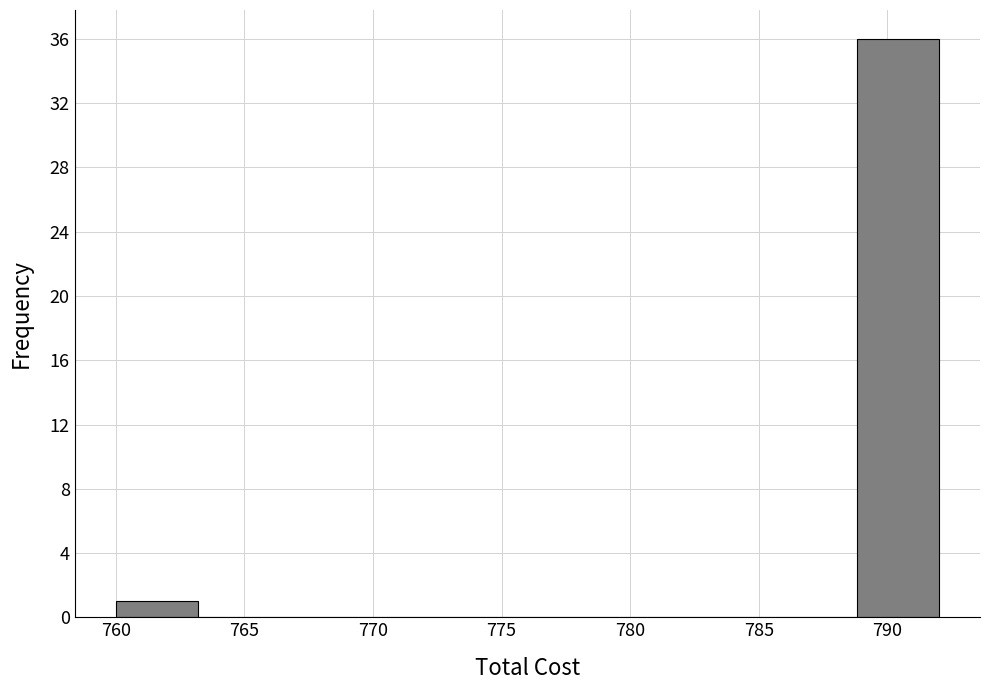

Reading left to right, transcribe this chart: for each bar, give the range it covers on the x-axis and its height. Neither the bar edges nor the heights are printed on the chart, so give them approximately, as read against the axes.

760.0 to 763.2: 1
763.2 to 766.4: 0
766.4 to 769.6: 0
769.6 to 772.8: 0
772.8 to 776.0: 0
776.0 to 779.2: 0
779.2 to 782.4: 0
782.4 to 785.6: 0
785.6 to 788.8: 0
788.8 to 792.0: 36